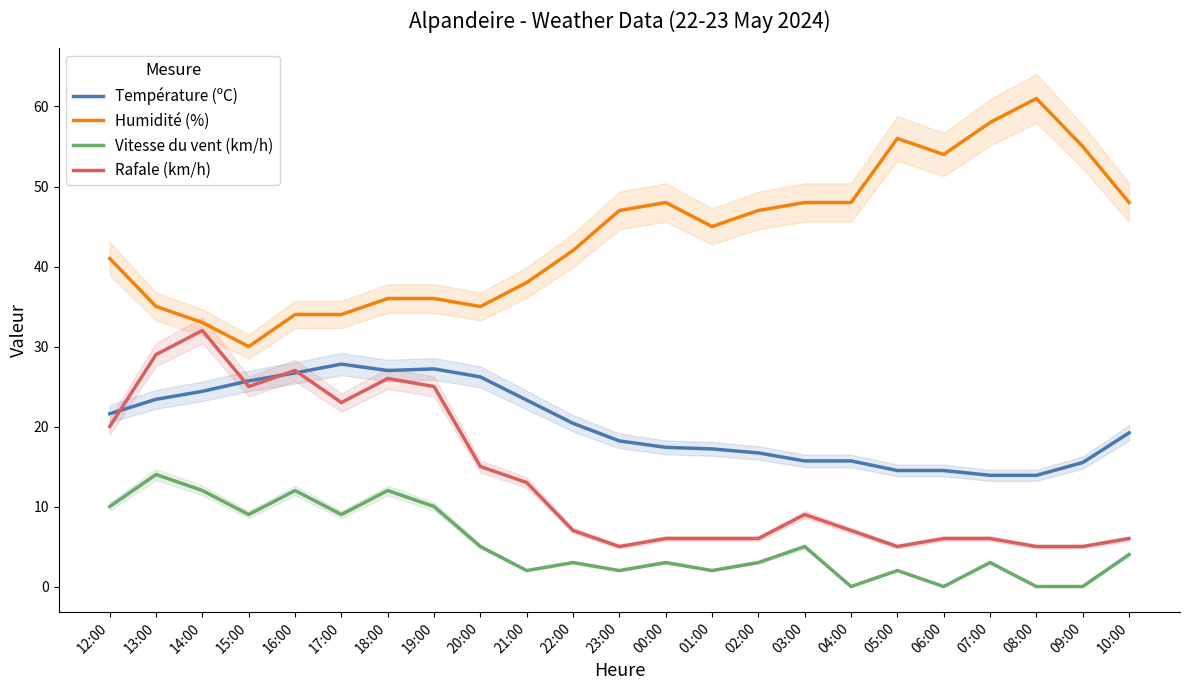

At which label is Température (ºC) closest to 20?

22:00